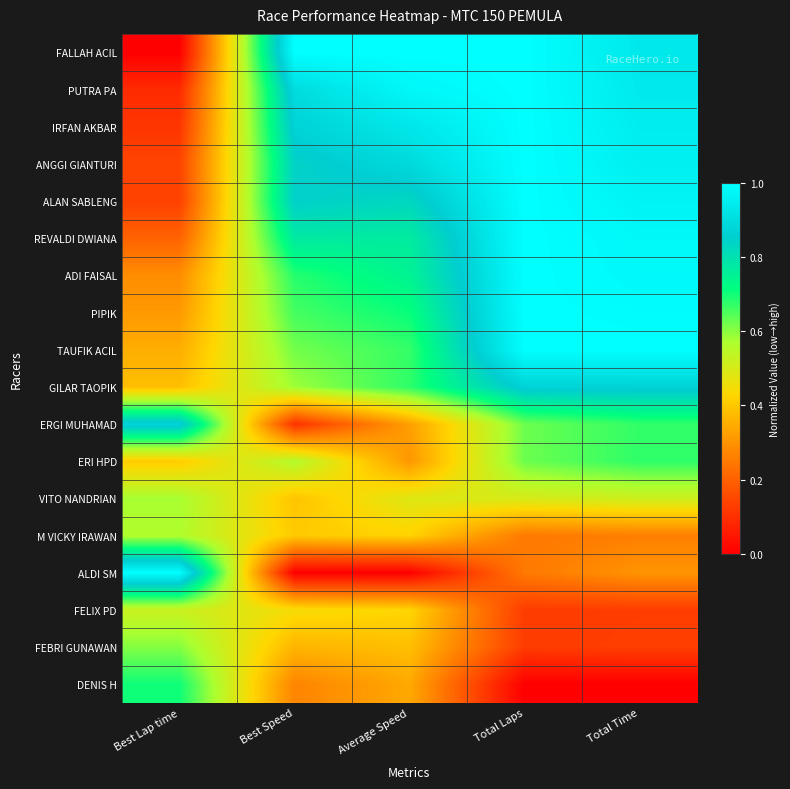

Reading right to left, extract all data points from this chart.

FALLAH ACIL: Total Time=0.9	Total Laps=1.0	Average Speed=1.0	Best Speed=1.0	Best Lap time=0.0
PUTRA PA: Total Time=0.9	Total Laps=1.0	Average Speed=1.0	Best Speed=0.9	Best Lap time=0.1
IRFAN AKBAR: Total Time=0.9	Total Laps=1.0	Average Speed=0.9	Best Speed=0.9	Best Lap time=0.1
ANGGI GIANTURI: Total Time=1.0	Total Laps=1.0	Average Speed=0.9	Best Speed=0.8	Best Lap time=0.1
ALAN SABLENG: Total Time=1.0	Total Laps=1.0	Average Speed=0.8	Best Speed=0.8	Best Lap time=0.1
REVALDI DWIANA: Total Time=1.0	Total Laps=1.0	Average Speed=0.8	Best Speed=0.8	Best Lap time=0.2
ADI FAISAL: Total Time=1.0	Total Laps=1.0	Average Speed=0.7	Best Speed=0.7	Best Lap time=0.3
PIPIK: Total Time=1.0	Total Laps=1.0	Average Speed=0.7	Best Speed=0.7	Best Lap time=0.3
TAUFIK ACIL: Total Time=1.0	Total Laps=1.0	Average Speed=0.7	Best Speed=0.6	Best Lap time=0.4
GILAR TAOPIK: Total Time=0.9	Total Laps=0.9	Average Speed=0.7	Best Speed=0.6	Best Lap time=0.4
ERGI MUHAMAD: Total Time=0.7	Total Laps=0.6	Average Speed=0.3	Best Speed=0.1	Best Lap time=0.9
ERI HPD: Total Time=0.7	Total Laps=0.6	Average Speed=0.3	Best Speed=0.6	Best Lap time=0.4
VITO NANDRIAN: Total Time=0.5	Total Laps=0.5	Average Speed=0.5	Best Speed=0.4	Best Lap time=0.6
M VICKY IRAWAN: Total Time=0.3	Total Laps=0.2	Average Speed=0.4	Best Speed=0.4	Best Lap time=0.6
ALDI SM: Total Time=0.3	Total Laps=0.2	Average Speed=0.0	Best Speed=0.0	Best Lap time=1.0
FELIX PD: Total Time=0.1	Total Laps=0.1	Average Speed=0.4	Best Speed=0.4	Best Lap time=0.5
FEBRI GUNAWAN: Total Time=0.1	Total Laps=0.1	Average Speed=0.4	Best Speed=0.4	Best Lap time=0.6
DENIS H: Total Time=0.0	Total Laps=0.0	Average Speed=0.3	Best Speed=0.3	Best Lap time=0.7